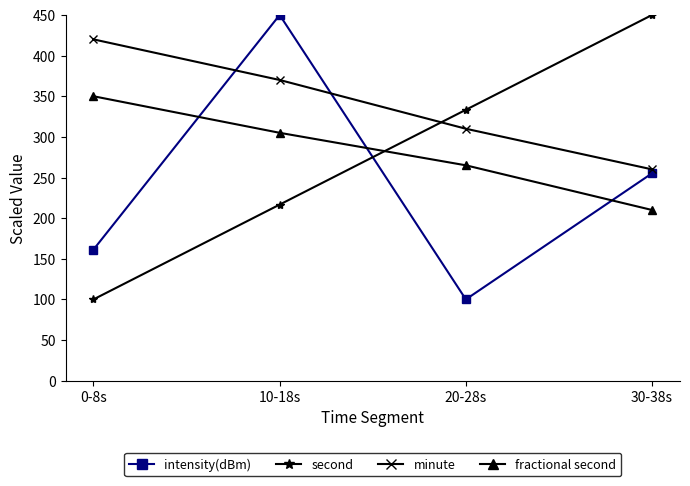

What is the maximum value for fractional second?

350.0